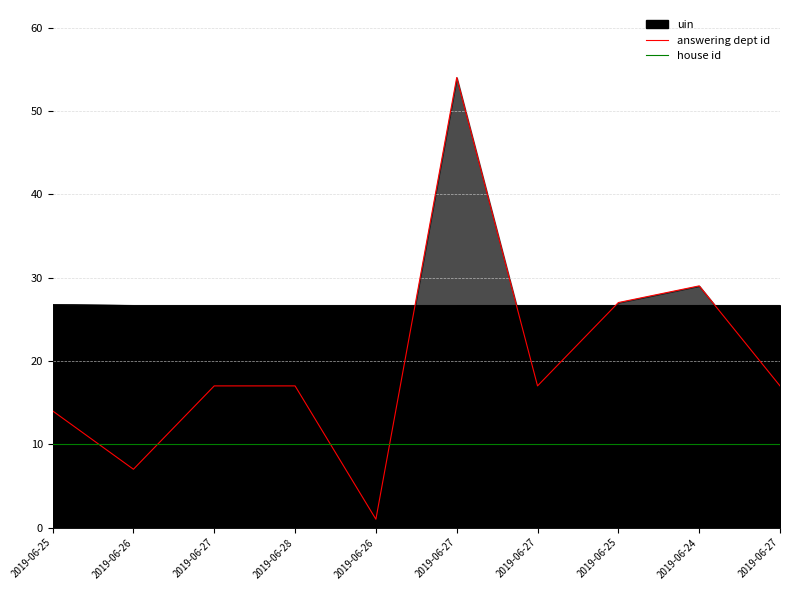

At how many categories does at least one series exceed 8?

10